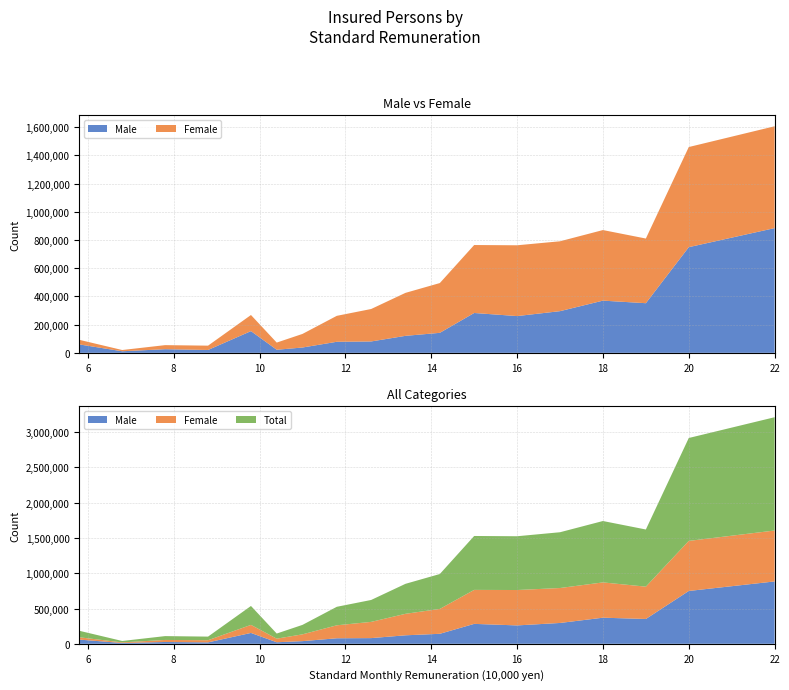

Reading left to right, what are all the values shown in this chart?

Male: 5.8=59715	6.8=11169	7.8=25818	8.8=20333	9.8=154000	10.4=21898	11=37743	11.8=78416	12.6=80663	13.4=120469	14.2=141814	15=282494	16=260628	17=295444	18=370035	19=351876	20=749012	22=884076
Female: 5.8=32653	6.8=8849	7.8=28764	8.8=30626	9.8=114163	10.4=50808	11=96304	11.8=183892	12.6=230025	13.4=304653	14.2=352807	15=481714	16=501736	17=495298	18=500251	19=458318	20=709739	22=721884
Total: 5.8=92368	6.8=20018	7.8=54582	8.8=50959	9.8=268163	10.4=72706	11=134047	11.8=262308	12.6=310688	13.4=425122	14.2=494621	15=764208	16=762364	17=790742	18=870286	19=810194	20=1458751	22=1605960